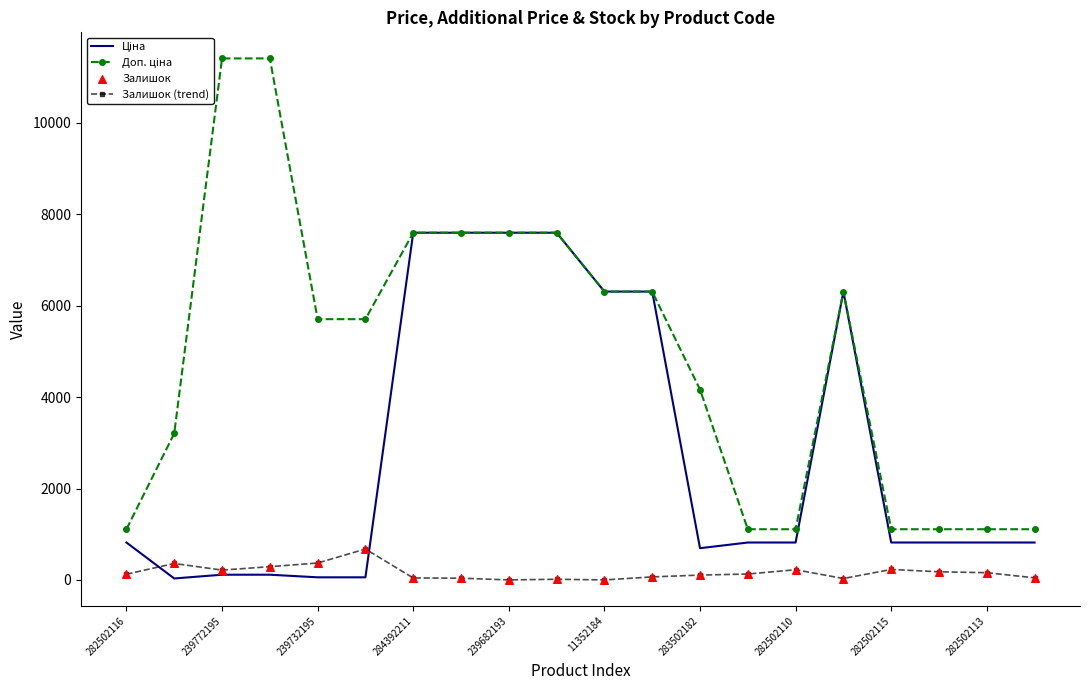

What is the greatest value displayed?

11410.0